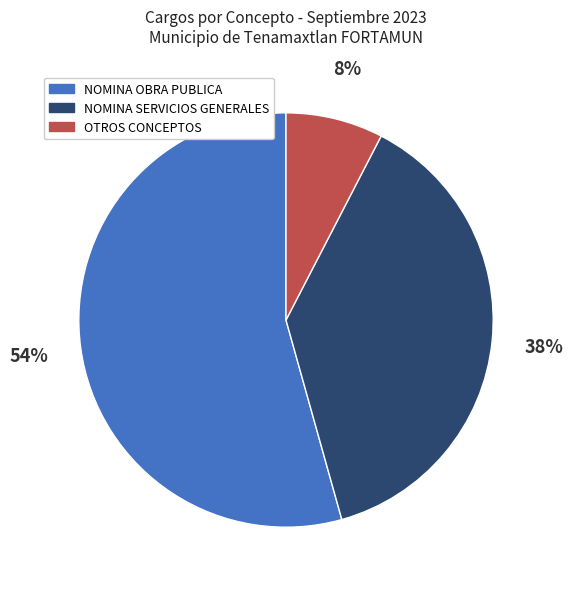

What percentage is the NOMINA OBRA PUBLICA slice, to the nearest percent?

54%